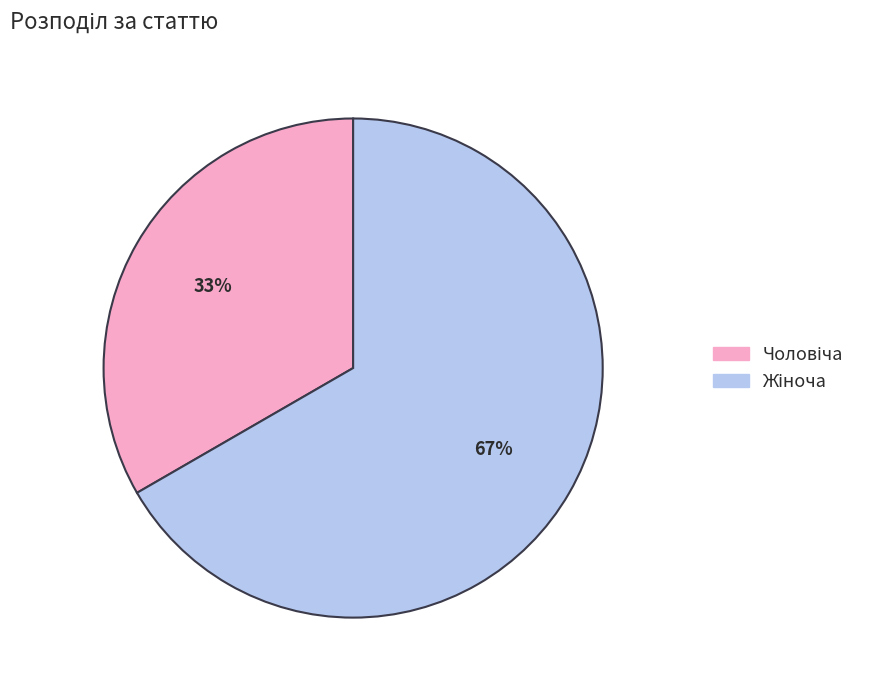

Is there a majority slice in this chart?

Yes